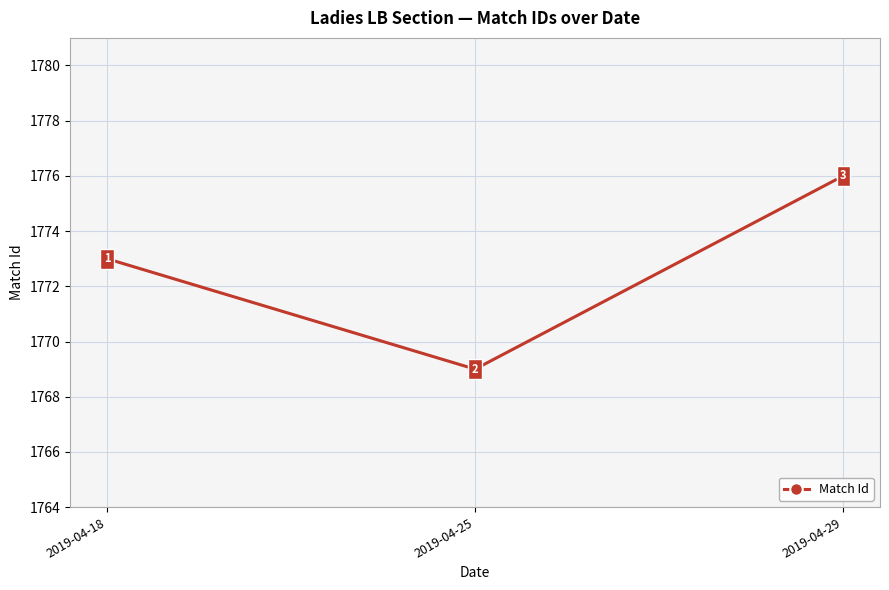

Count the number of data series in this chart.

1